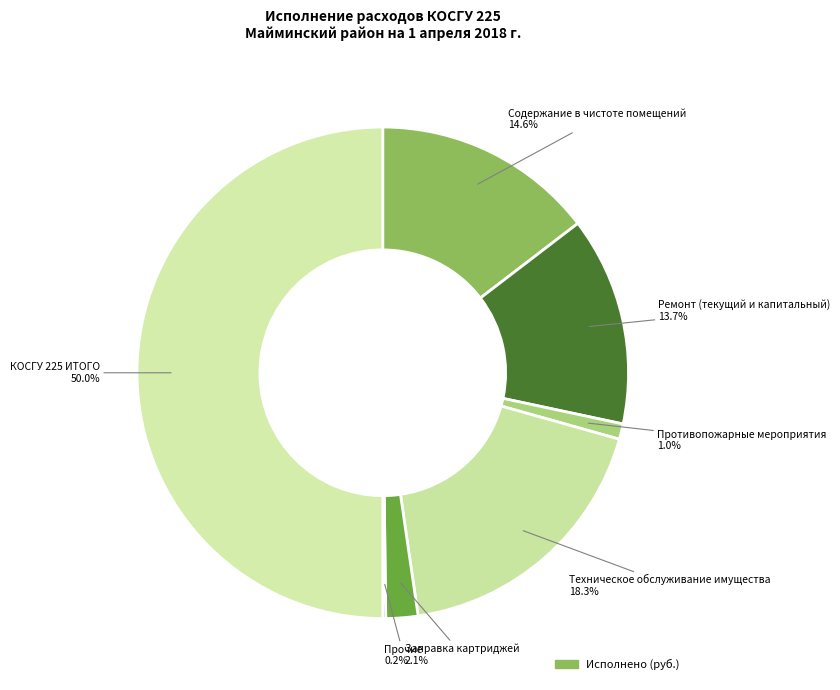

How many slices are in this pie chart?

7